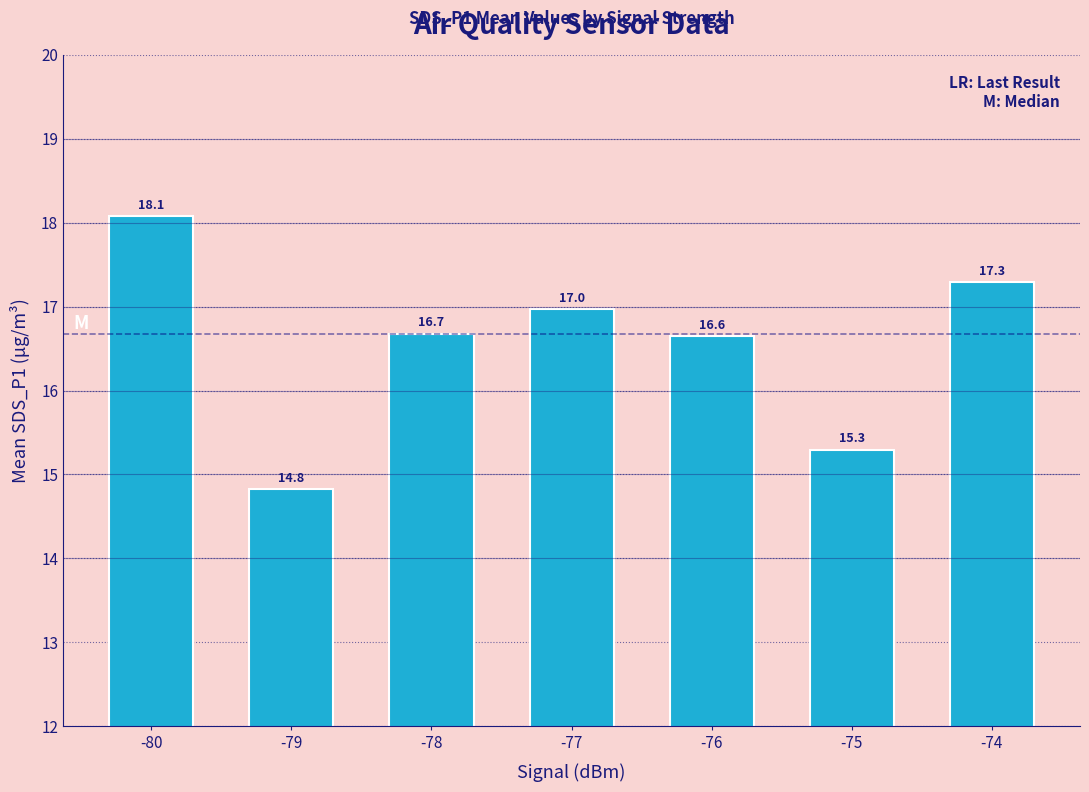

The value at -74 is 17.3. True or false?

True